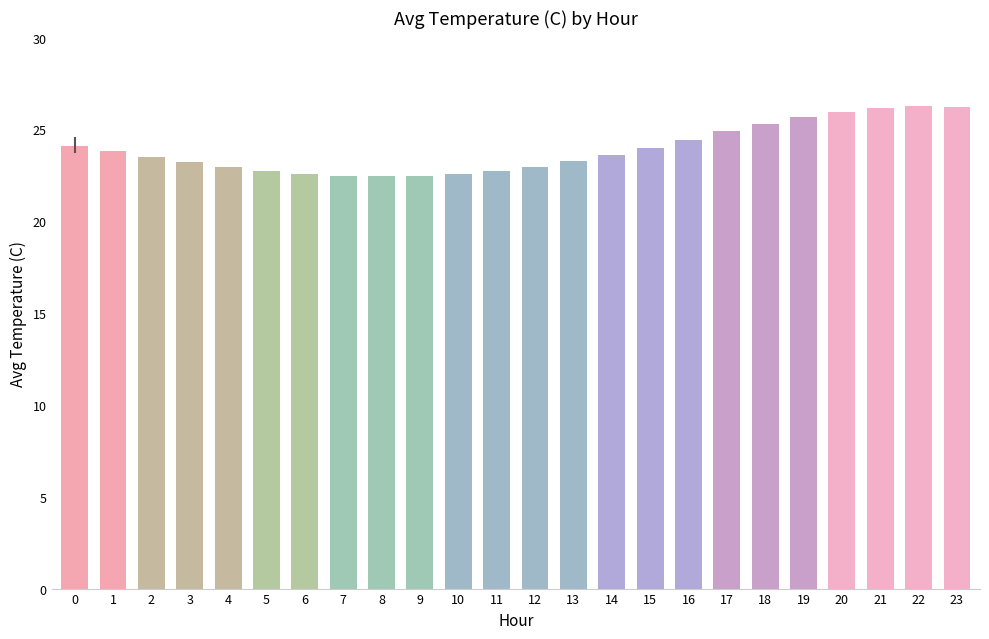

What is the greatest value displayed?

26.3